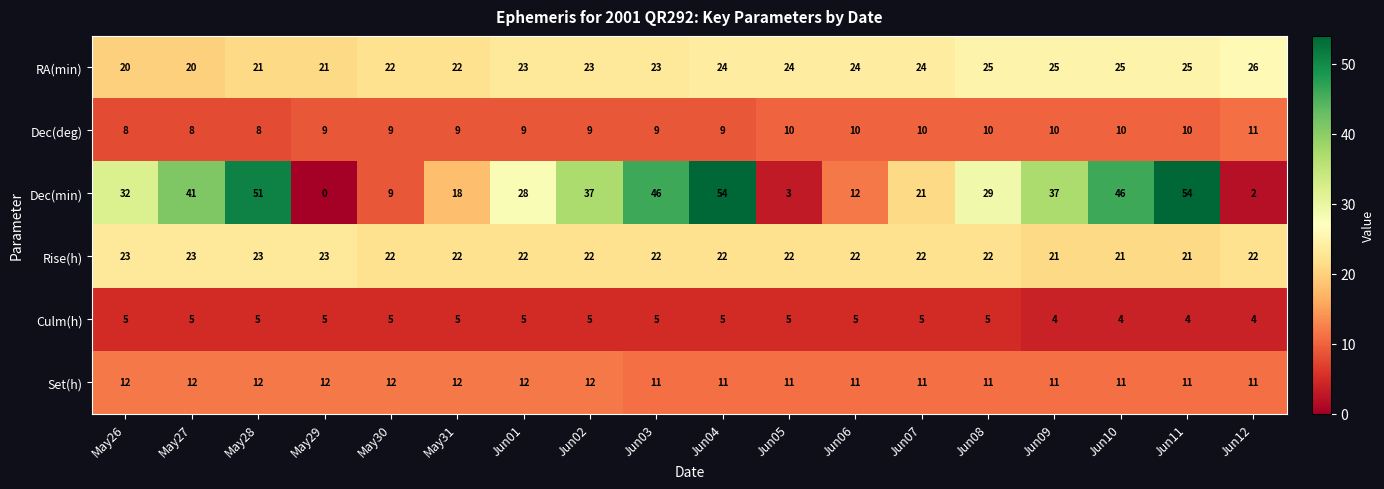

What is the difference between the highest and lowest values at May31?

17